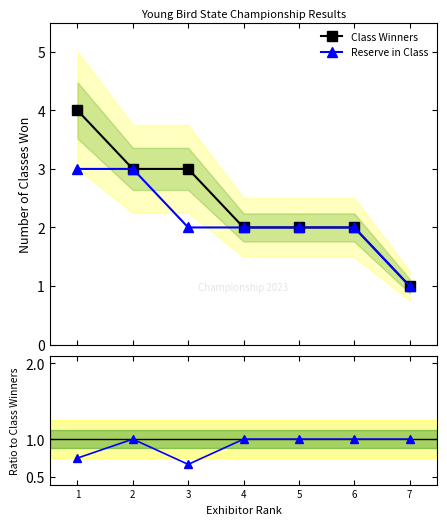

Is the value of Class Winners at 1 greater than the value of Reserve in Class at 7?

Yes